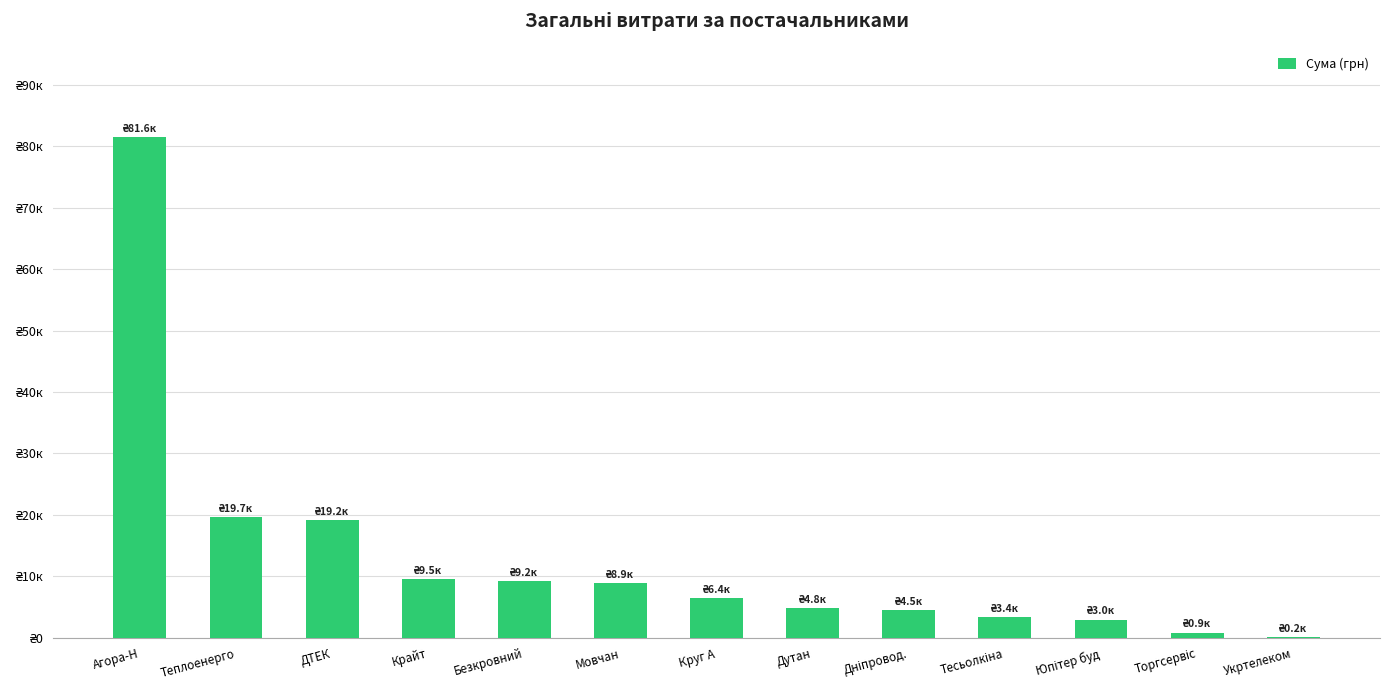

What is the value of the 8th bar from the left?

4798.5